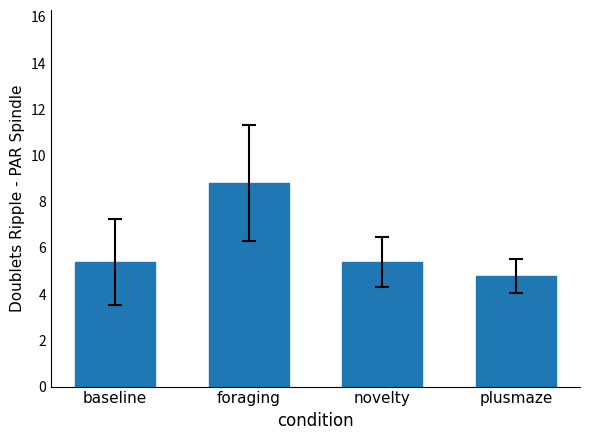

What is the average value?

6.1